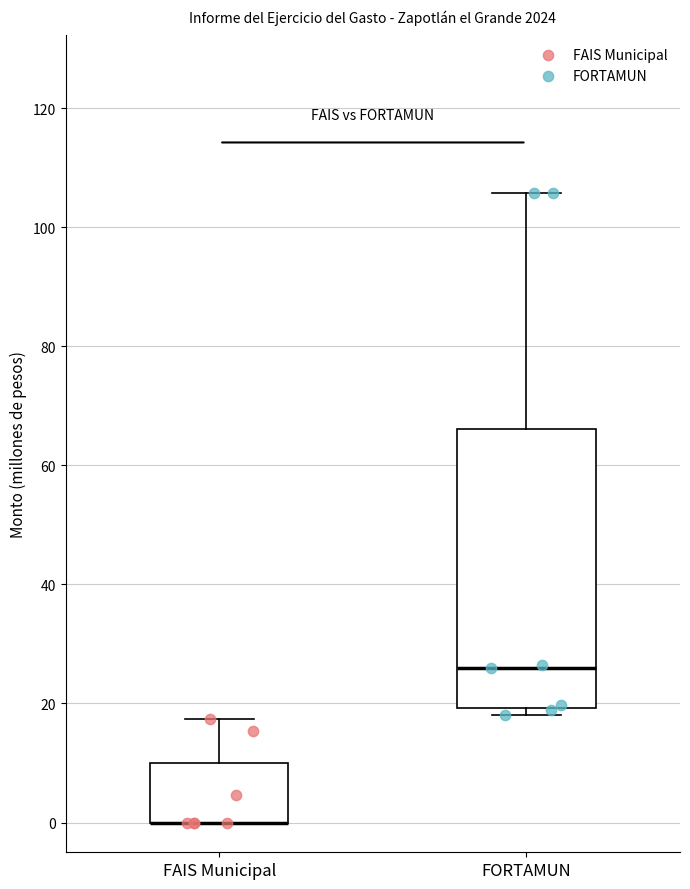

Comparing the boxes themselves (not the whiskers), which one is the tallest?

FORTAMUN